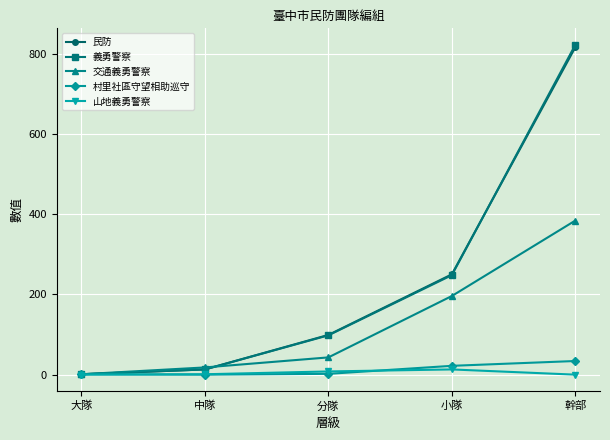

What is the label of the 1st point from the left?

大隊